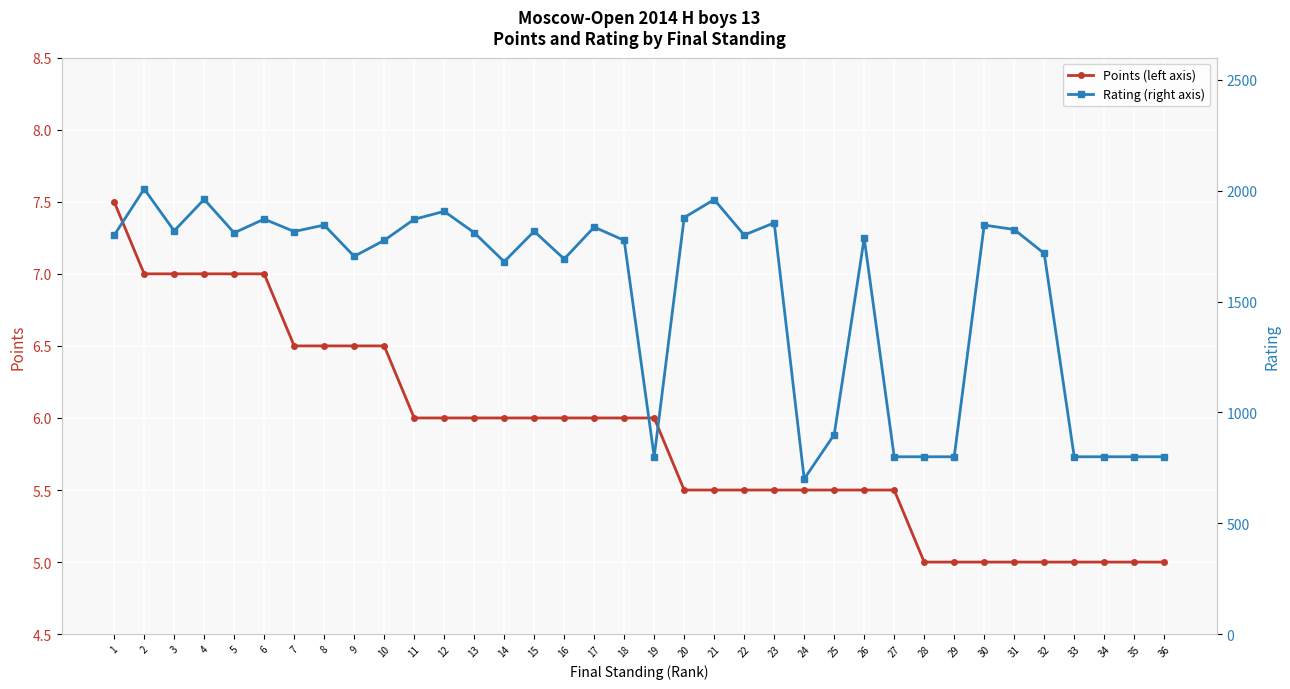

Reading left to right, transcribe all the data shown in this chart.

Points (left axis): 1=7.5	2=7.0	3=7.0	4=7.0	5=7.0	6=7.0	7=6.5	8=6.5	9=6.5	10=6.5	11=6.0	12=6.0	13=6.0	14=6.0	15=6.0	16=6.0	17=6.0	18=6.0	19=6.0	20=5.5	21=5.5	22=5.5	23=5.5	24=5.5	25=5.5	26=5.5	27=5.5	28=5.0	29=5.0	30=5.0	31=5.0	32=5.0	33=5.0	34=5.0	35=5.0	36=5.0
Rating (right axis): 1=1799.0	2=2008.0	3=1819.0	4=1961.0	5=1810.0	6=1872.0	7=1816.0	8=1845.0	9=1704.0	10=1776.0	11=1871.0	12=1907.0	13=1811.0	14=1680.0	15=1817.0	16=1692.0	17=1836.0	18=1776.0	19=800.0	20=1879.0	21=1960.0	22=1800.0	23=1855.0	24=700.0	25=900.0	26=1786.0	27=800.0	28=800.0	29=800.0	30=1845.0	31=1825.0	32=1717.0	33=800.0	34=800.0	35=800.0	36=800.0